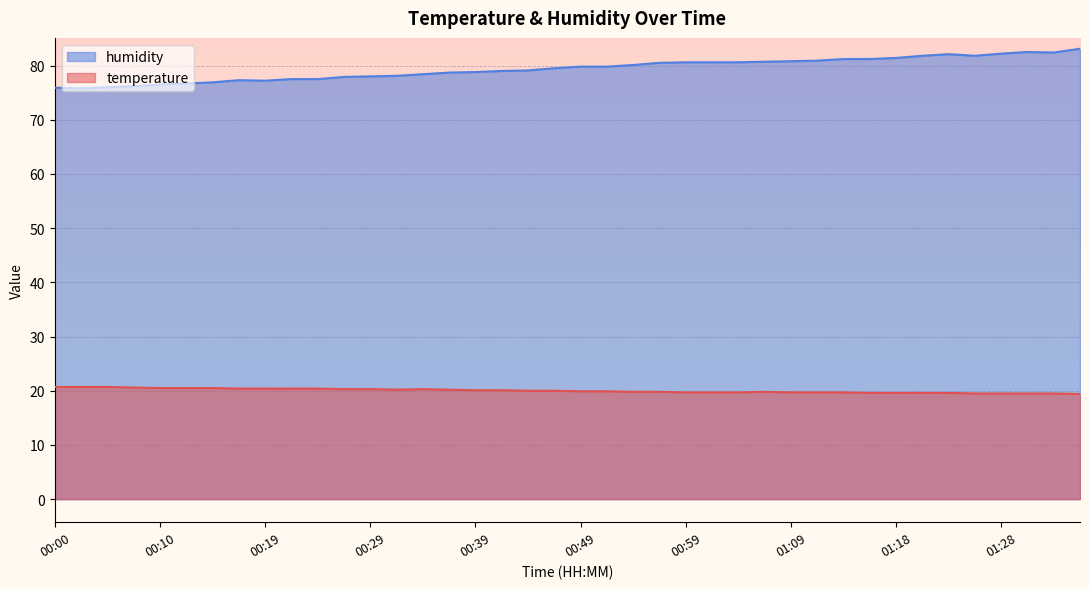

What is the minimum value for humidity?

75.8